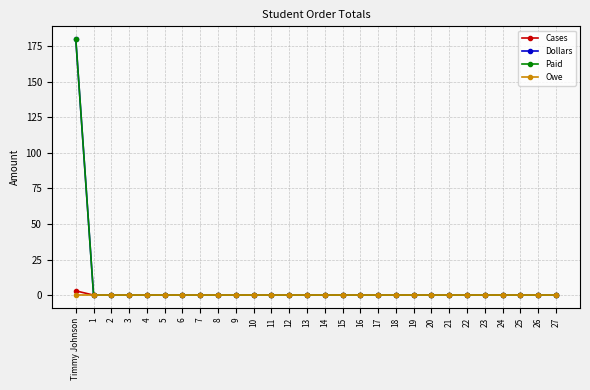

Is it true that Paid equals -84 at 23?

False